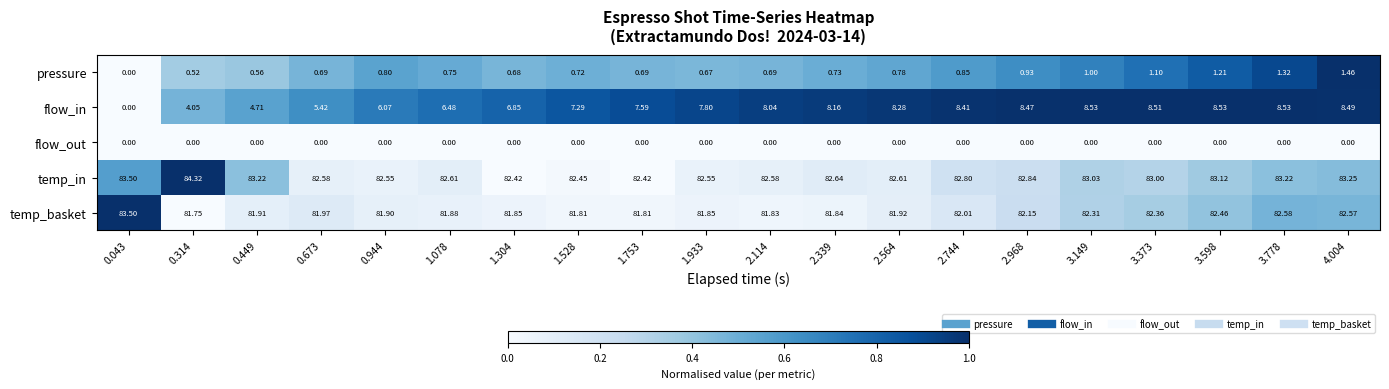

List the series in order of their peak value, highest first.

temp_in, temp_basket, flow_in, pressure, flow_out